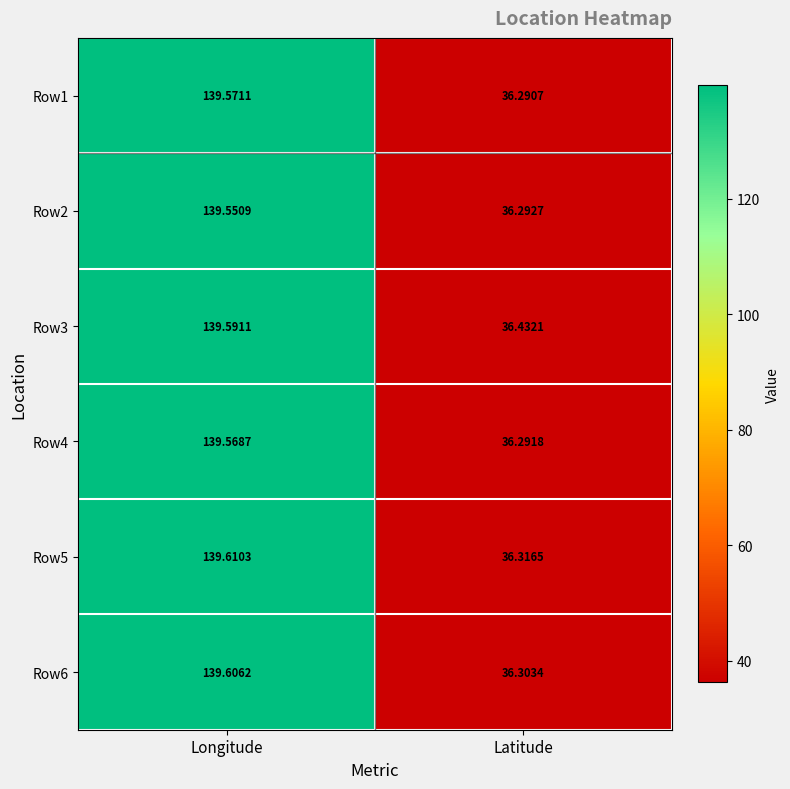

List the labels in order of Row3 value, largest first.

Longitude, Latitude